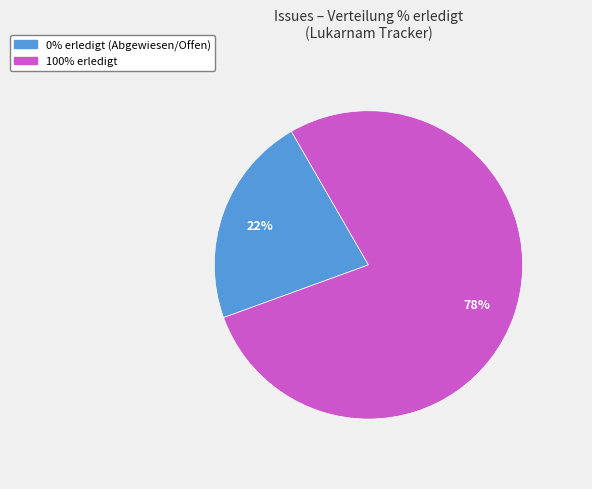

To the nearest percent, what is the difference between the largest and smallest slice percentages?

56%